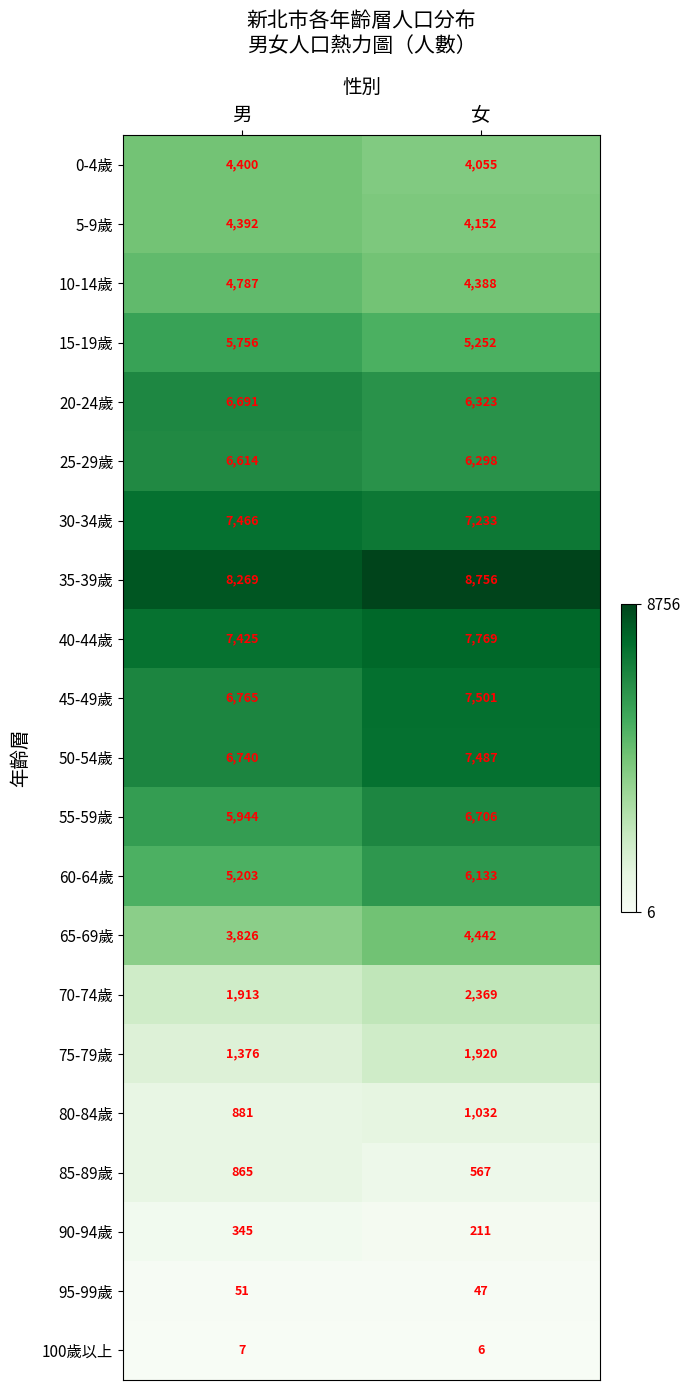

True or false: 40-44歲 has a value of 7769 at 女.

True